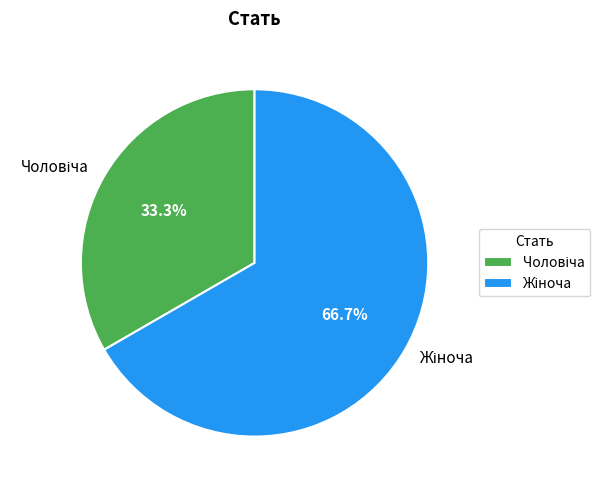

Is there any slice that represents more than half of the pie?

Yes